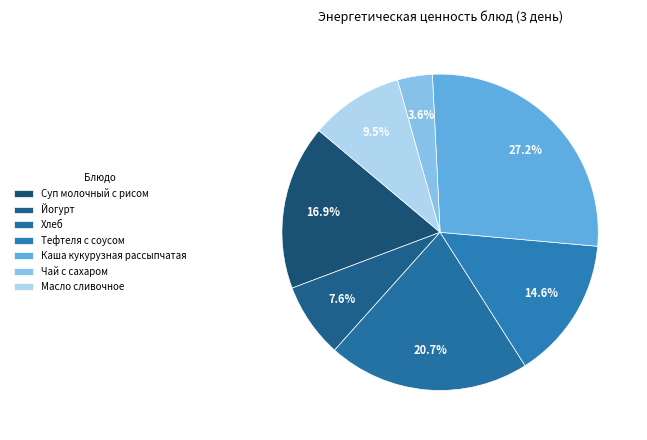

To the nearest percent, what is the difference between the Суп молочный с рисом and Тефтеля с соусом slice percentages?

2%